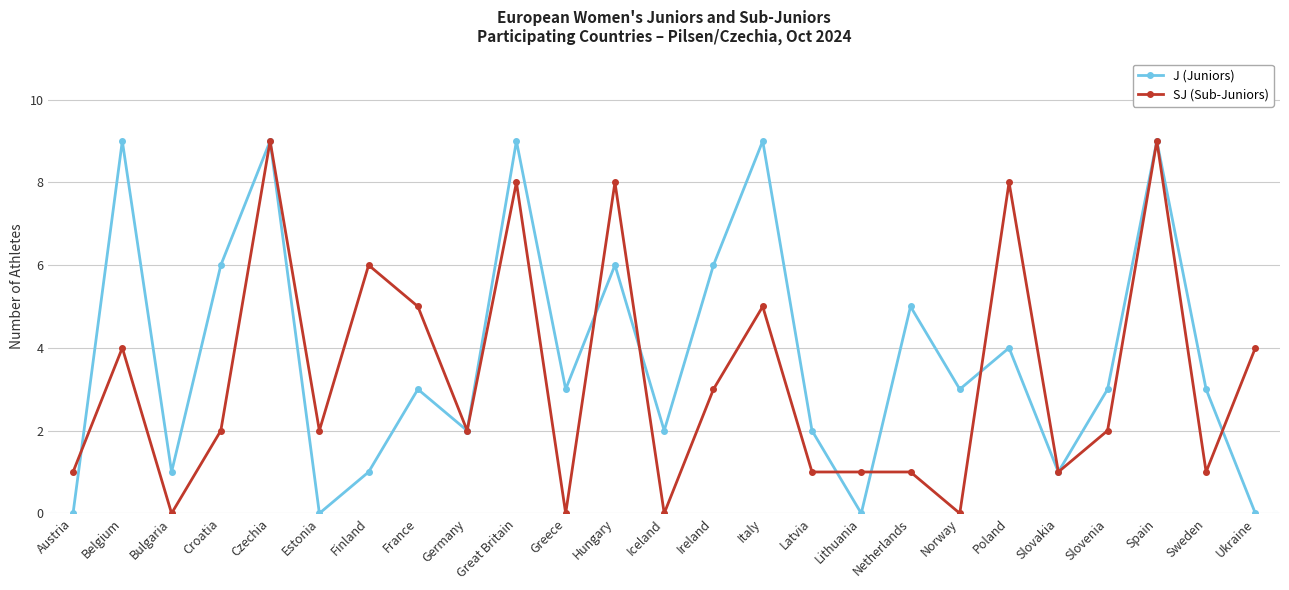

At which category does J (Juniors) reach its first local valley?

Bulgaria